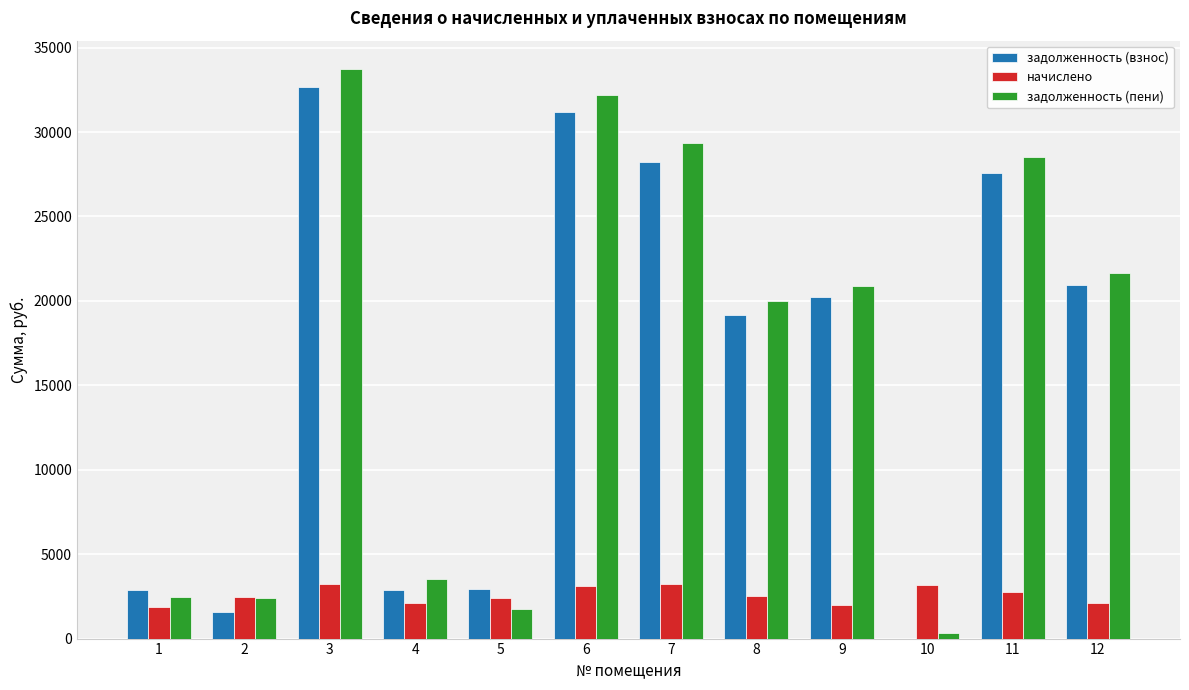

The value of задолженность (взнос) at 1 is 2858.8. True or false?

True